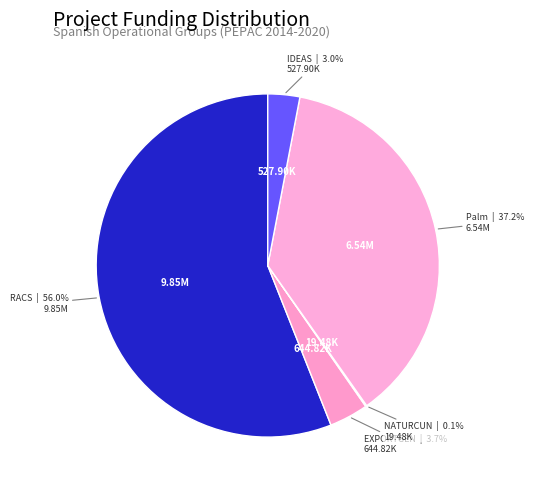

To the nearest percent, what is the difference between the largest and smallest slice percentages?

56%